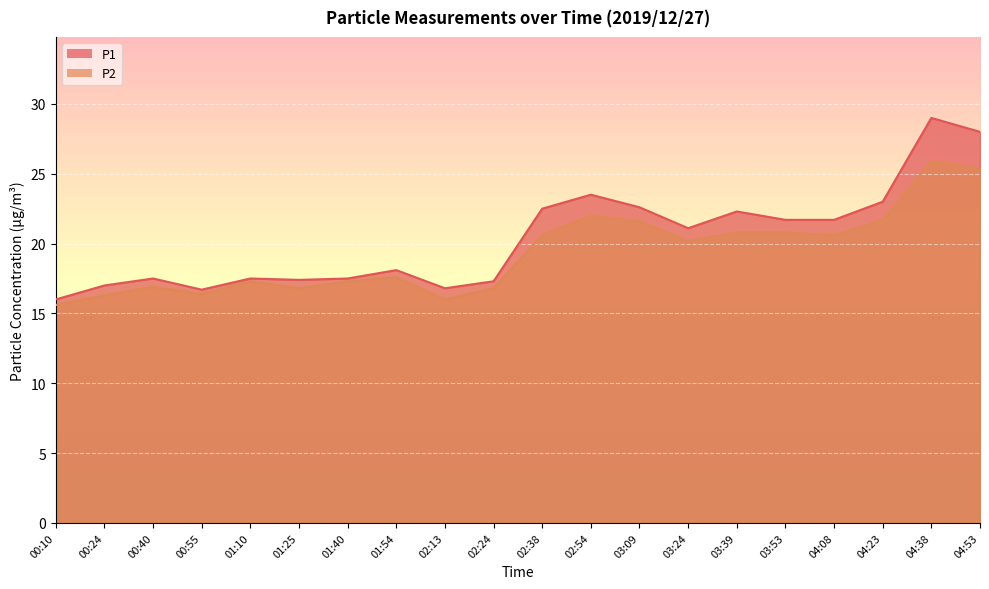

Where does the P2 series first go above 20?

02:38